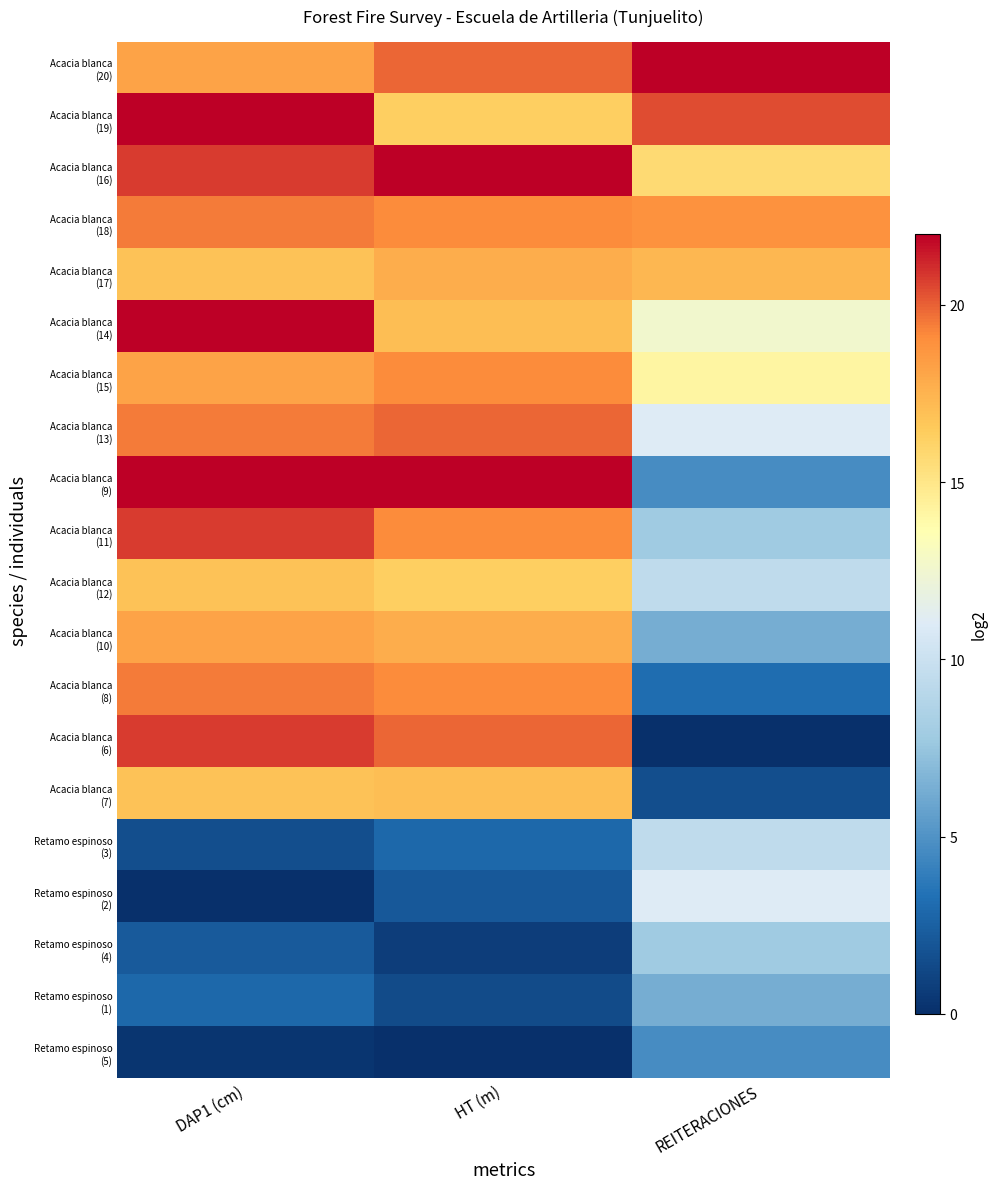

Which has a higher value, REITERACIONES or DAP1 (cm)?

REITERACIONES